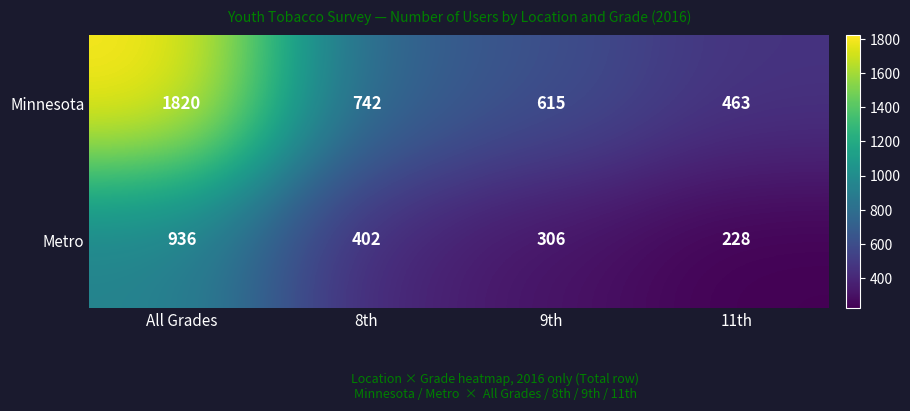

What is the sum of all Minnesota values?

3640